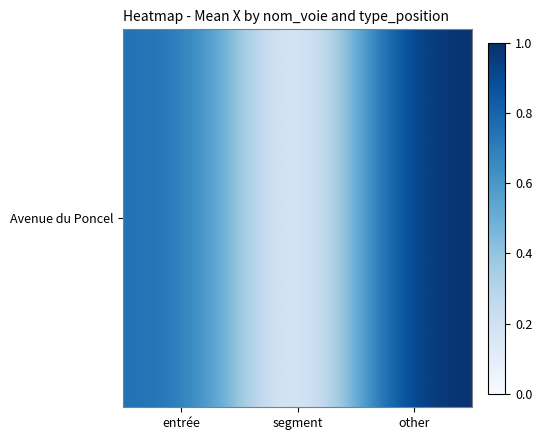

At which category does the chart reach its peak across all series?

other